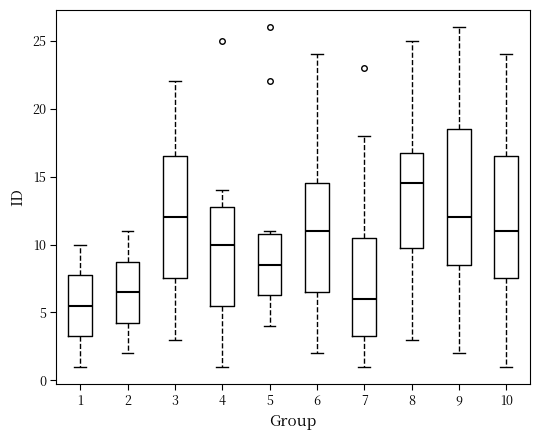

Where is the lower edge of the box at x = 2 on the y-axis? The values are not printed on the chart, so give them approximately, as read against the axis.

4.5